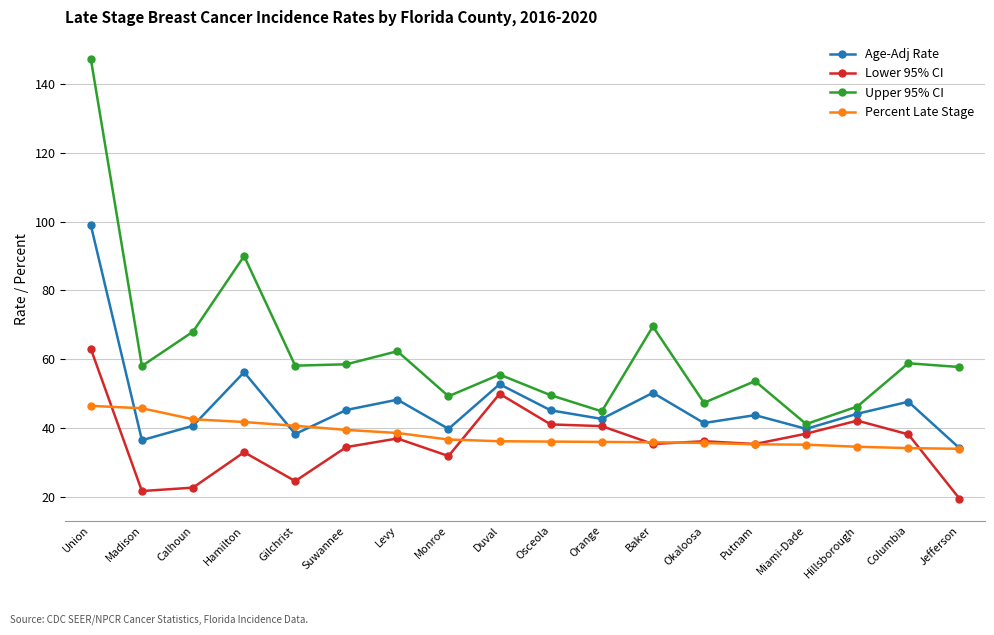

How many lines are shown in the chart?

4